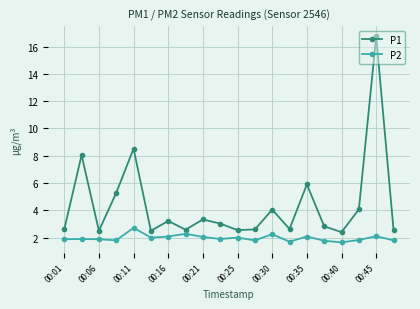

What are all the series names shown in the legend?

P1, P2